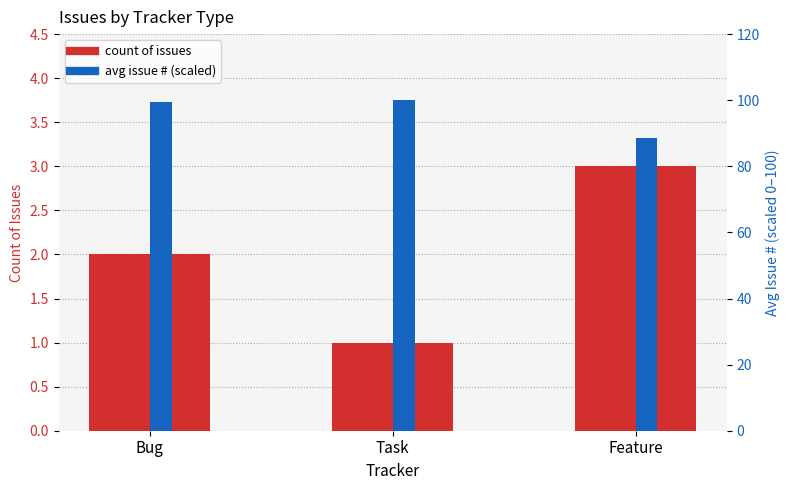

Is it true that count of issues equals 0.4 at Task?

False